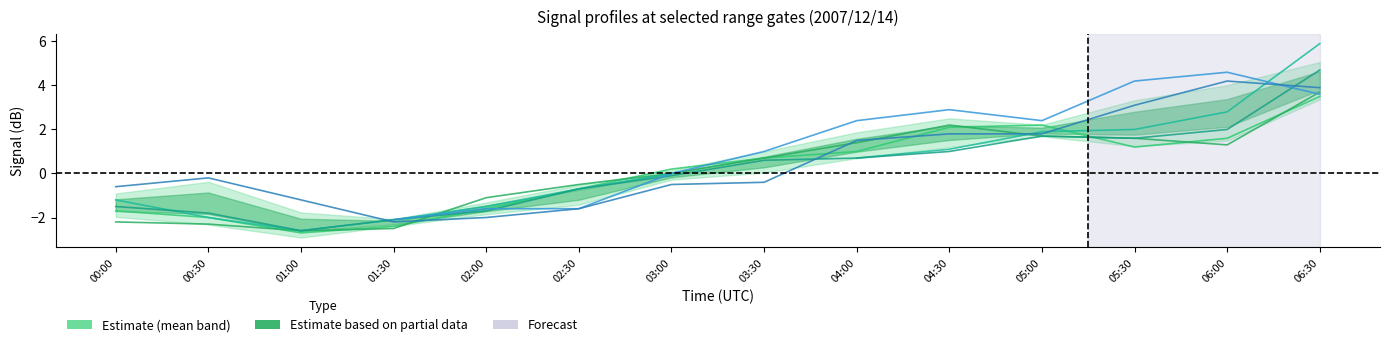

The value of 2.638 at 03:00 is -0.1. True or false?

True